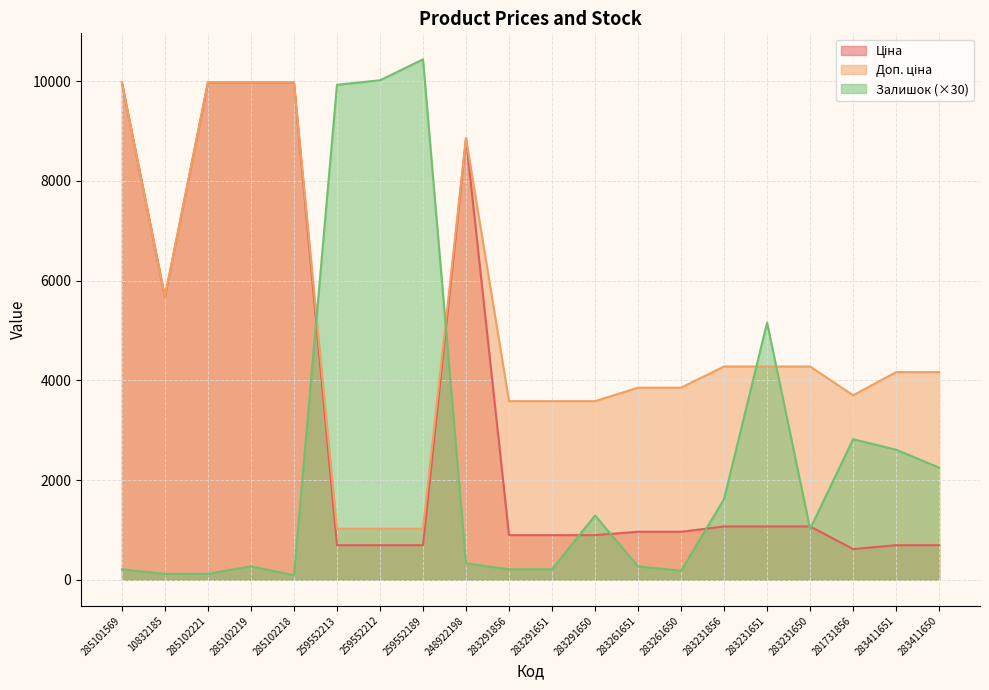

Rank the series by their average value, from highest to lowest.

Доп. ціна, Ціна, Залишок